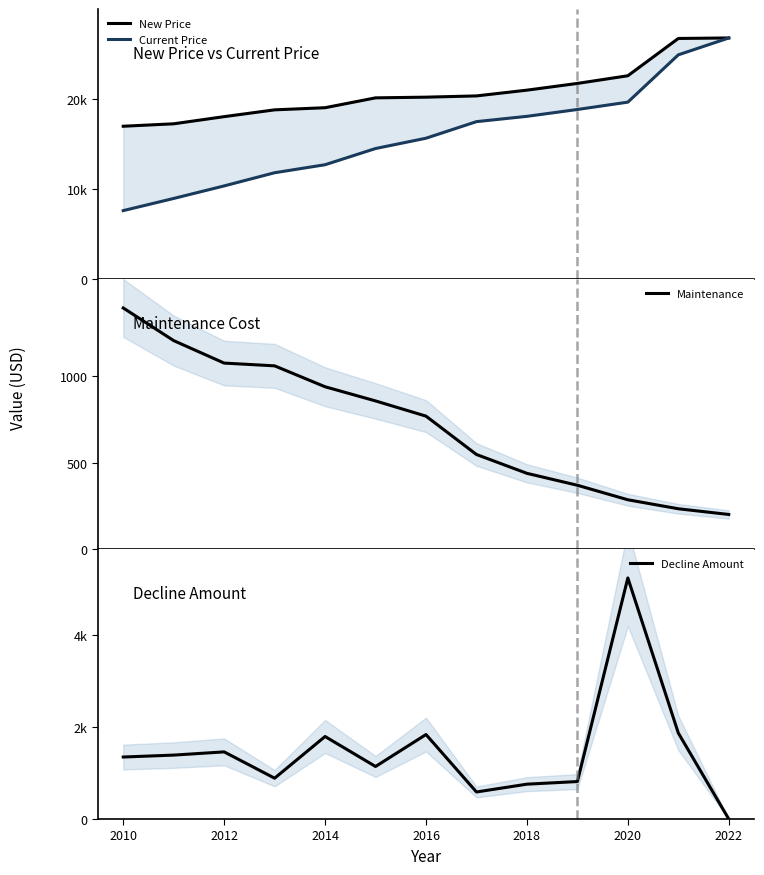

What is the highest value of the Maintenance series?

1395